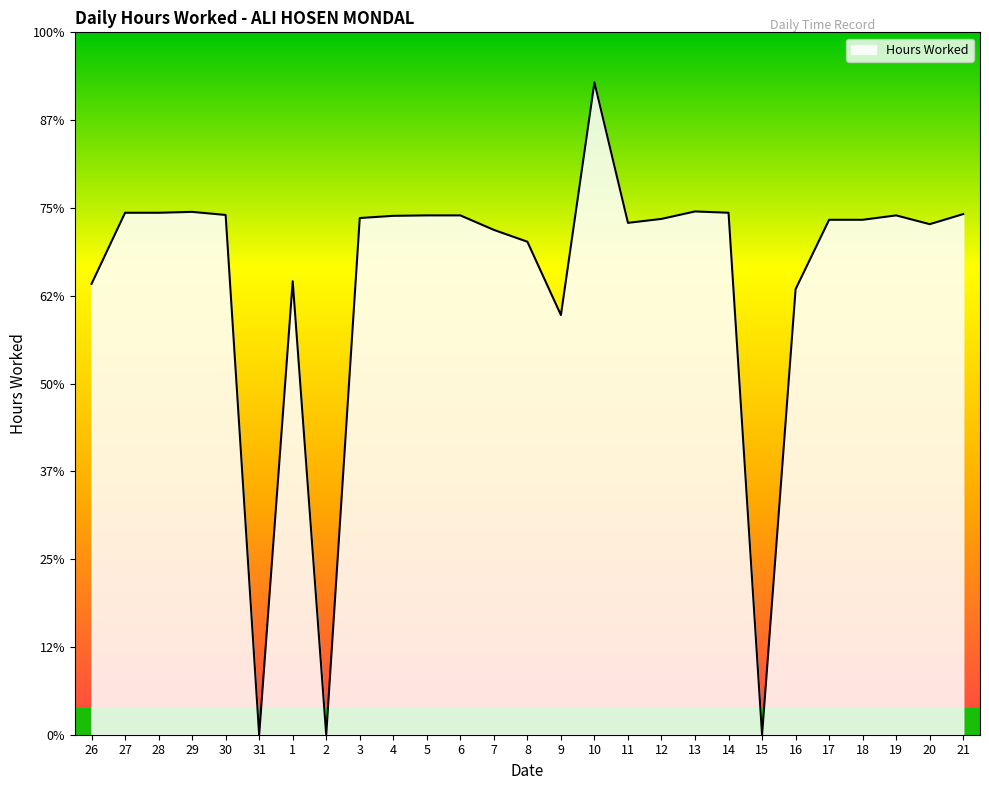

Which has a higher value, 11 or 28?

28